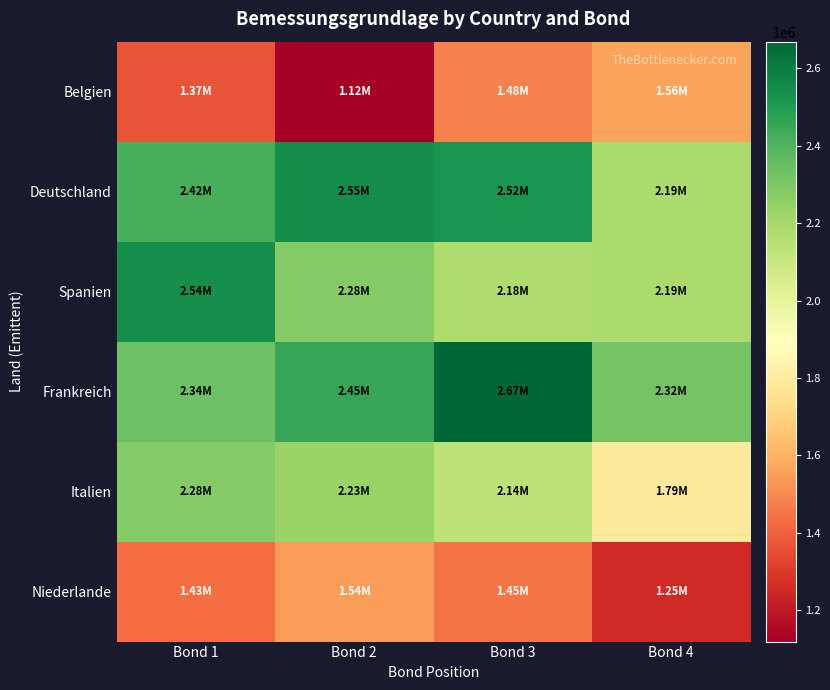

Which series has the largest total across all categories?

Frankreich